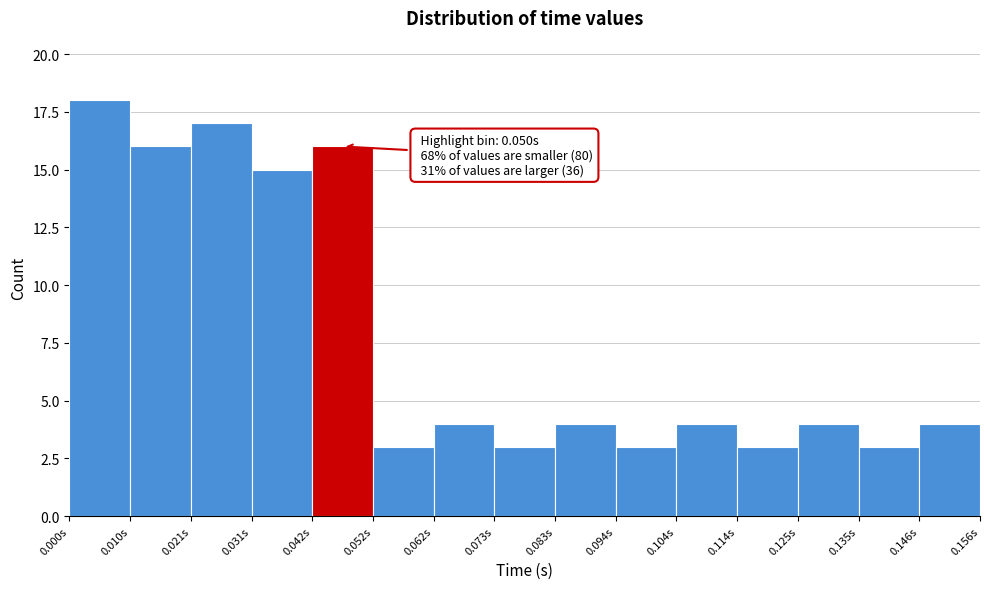

Over which range of the x-axis is the bar tallest?

0.000 to 0.010